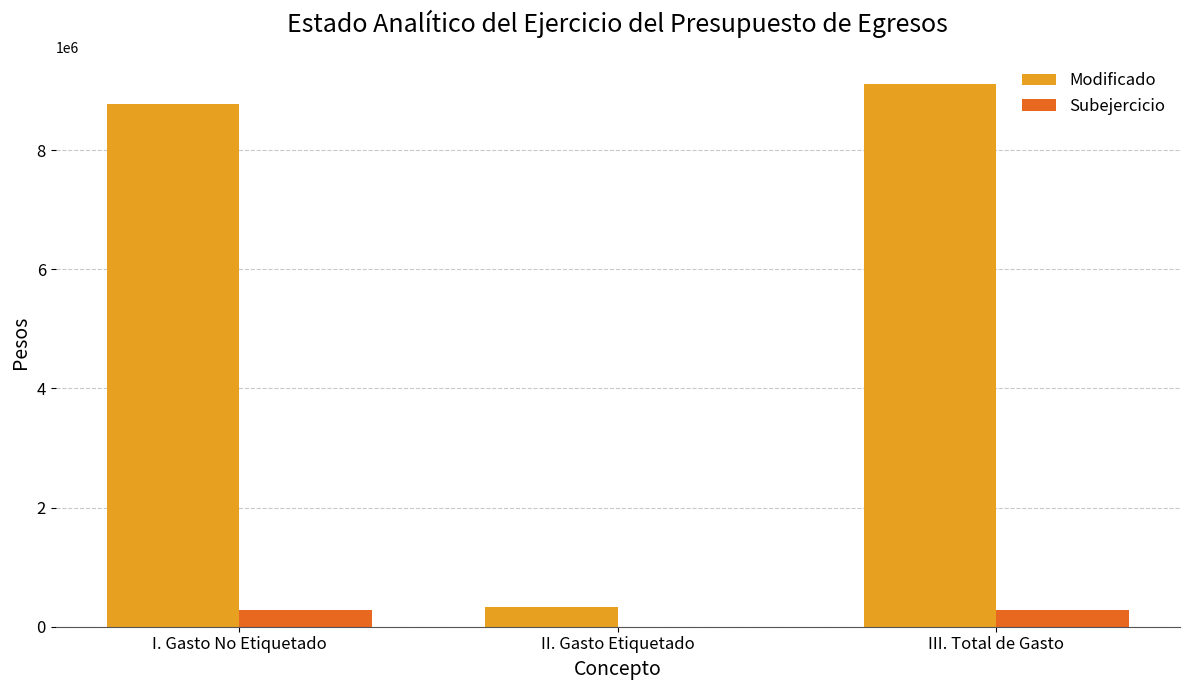

What is the sum of the Modificado values at II. Gasto Etiquetado and III. Total de Gasto?

9436572.3